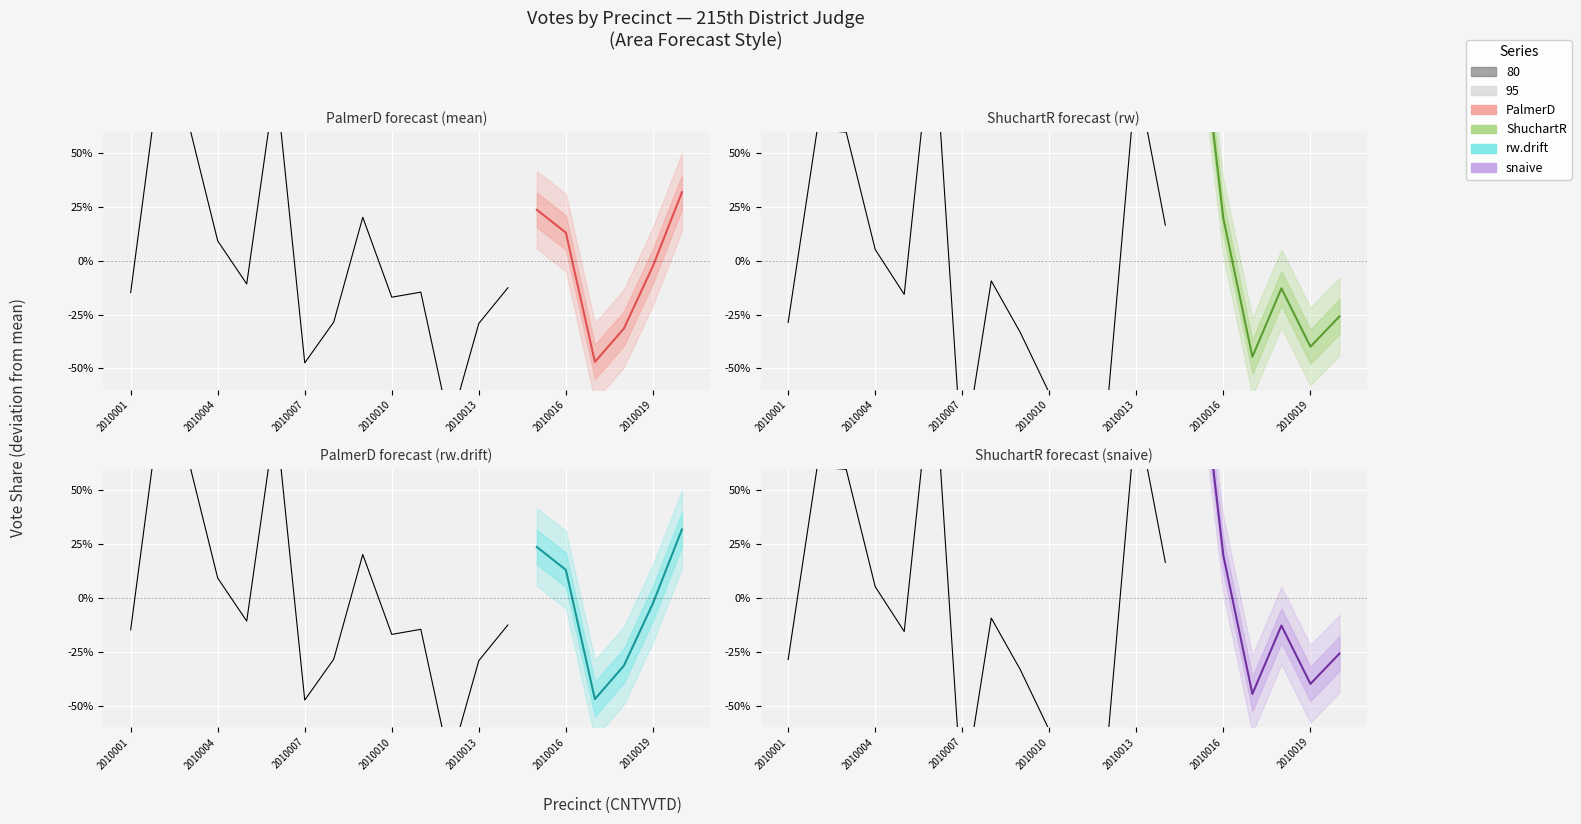

True or false: PalmerD has a value of -0.5 at 2010007.

True